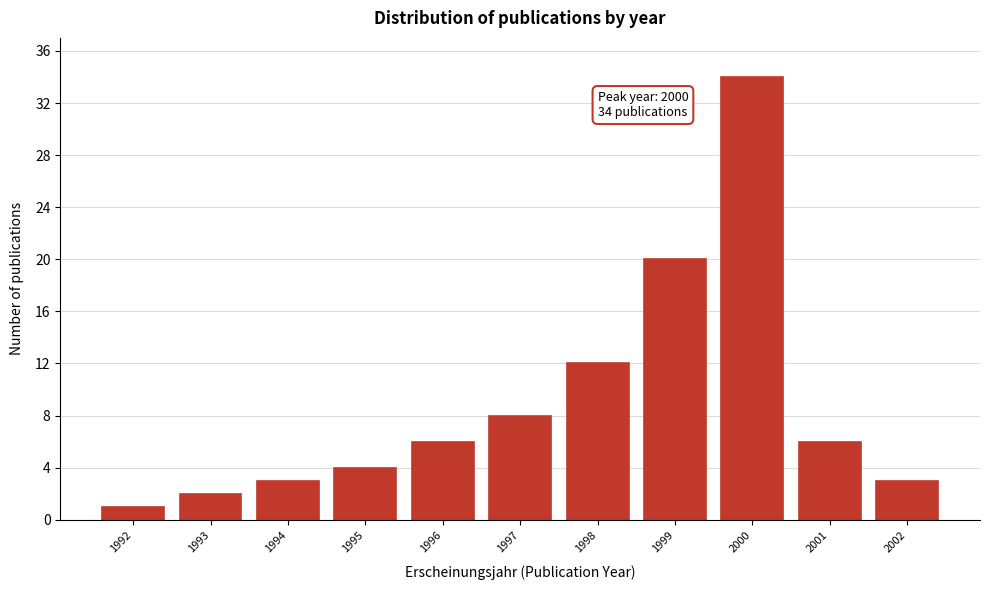

Reading left to right, list all the values displayed in this chart.

1	2	3	4	6	8	12	20	34	6	3